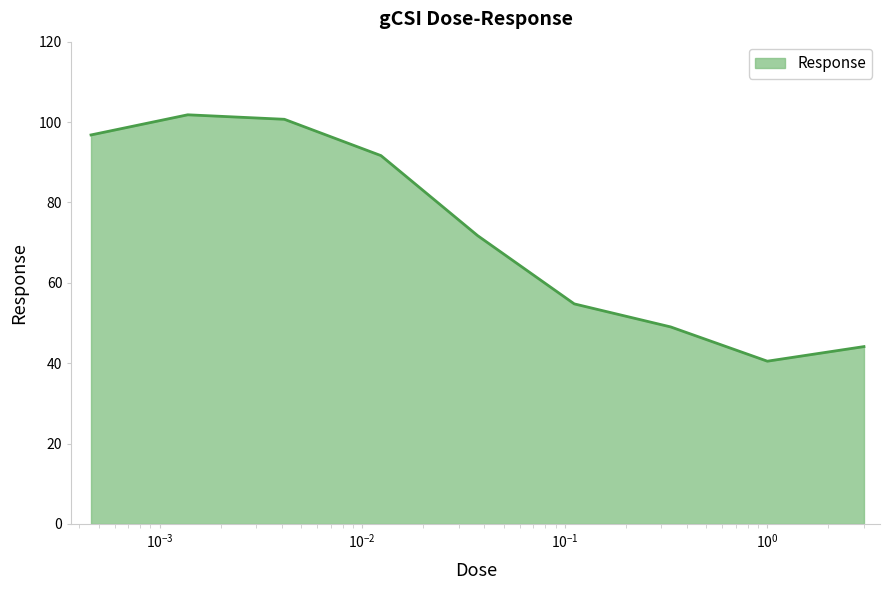

What is the maximum value shown in the chart?

101.8